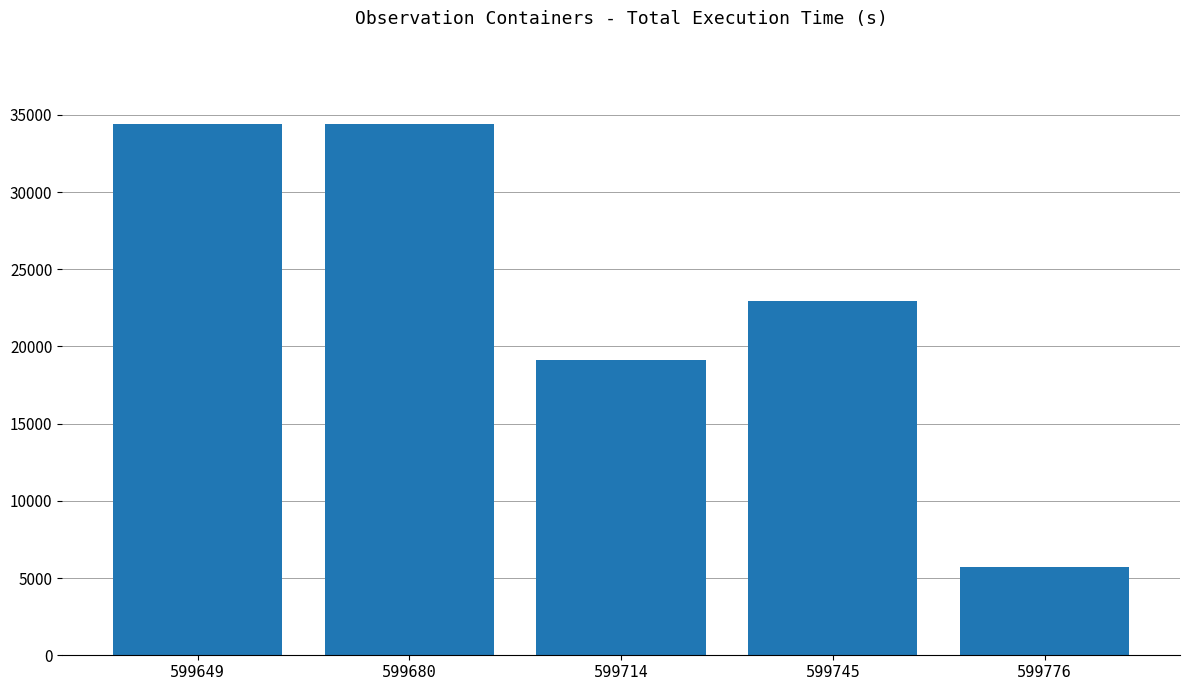

What is the maximum value shown in the chart?

34380